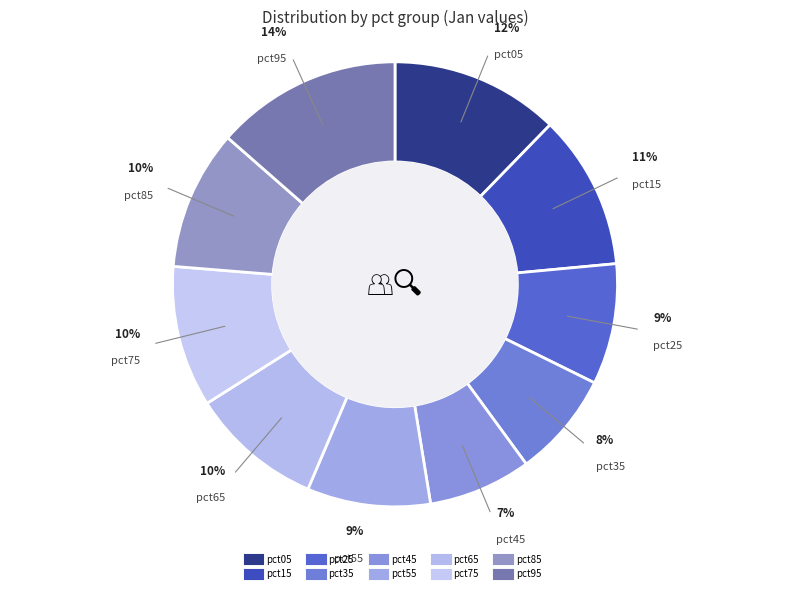

Combined, do pct65 and pct85 account for over 50%?

No